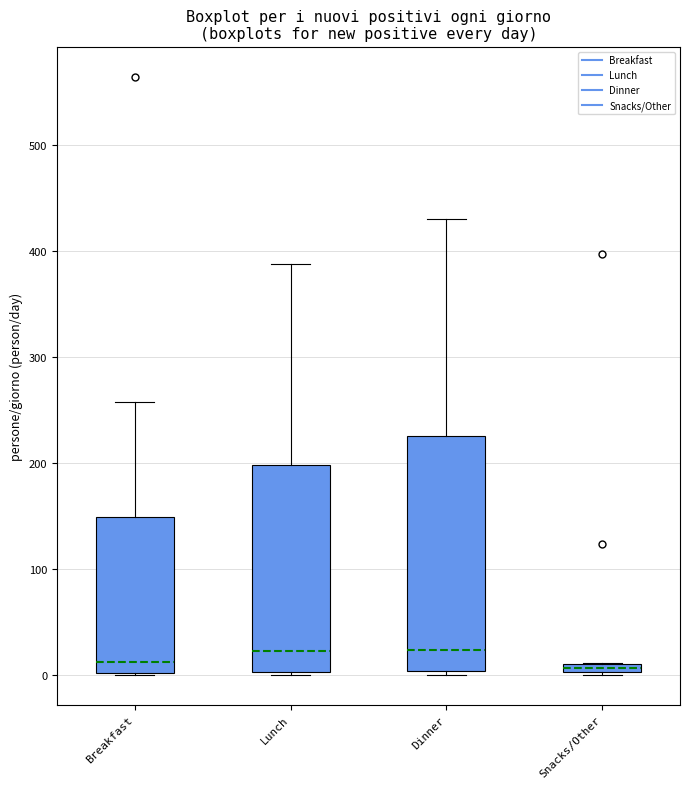

Where is the upper edge of the box for Snacks/Other on the y-axis? The values are not printed on the chart, so give them approximately, as read against the axis.

10